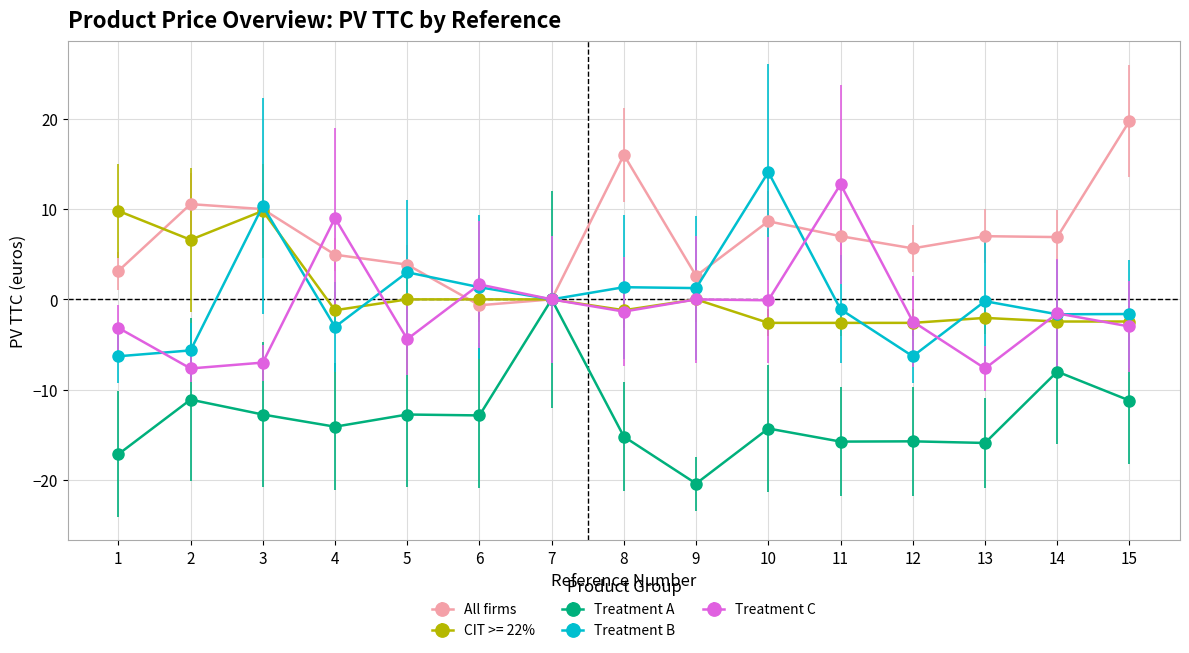

Which series ends up on top after the final intersection of All firms and Treatment C?

All firms